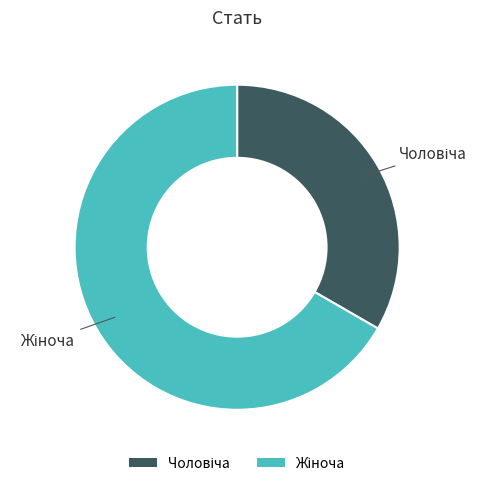

Does any single category account for the majority?

Yes